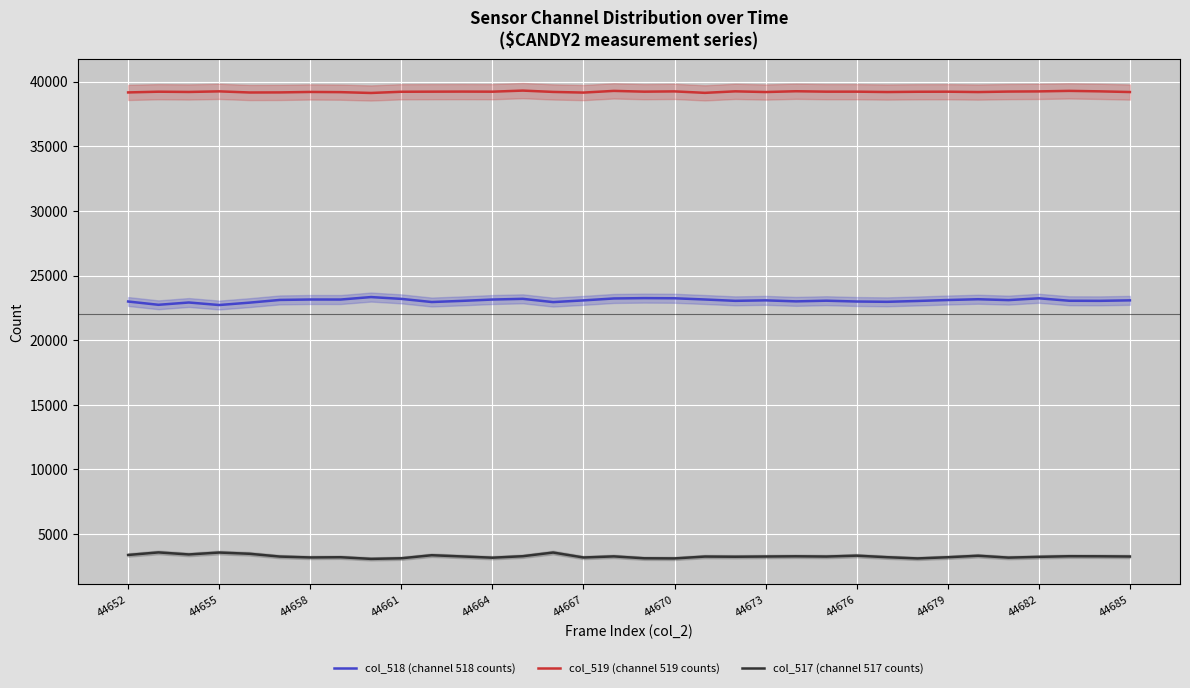

True or false: col_519 (channel 519 counts) and col_517 (channel 517 counts) intersect in this chart.

False